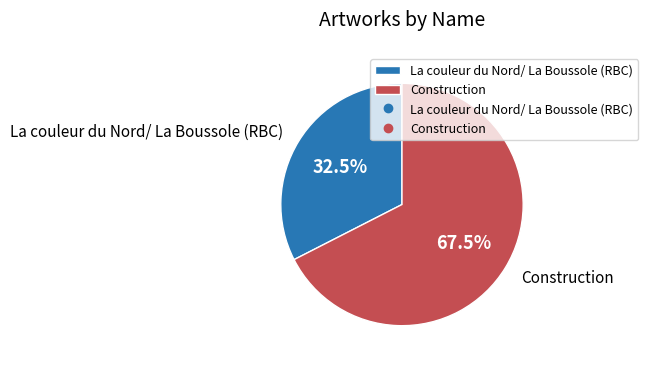

What is the majority slice?

Construction